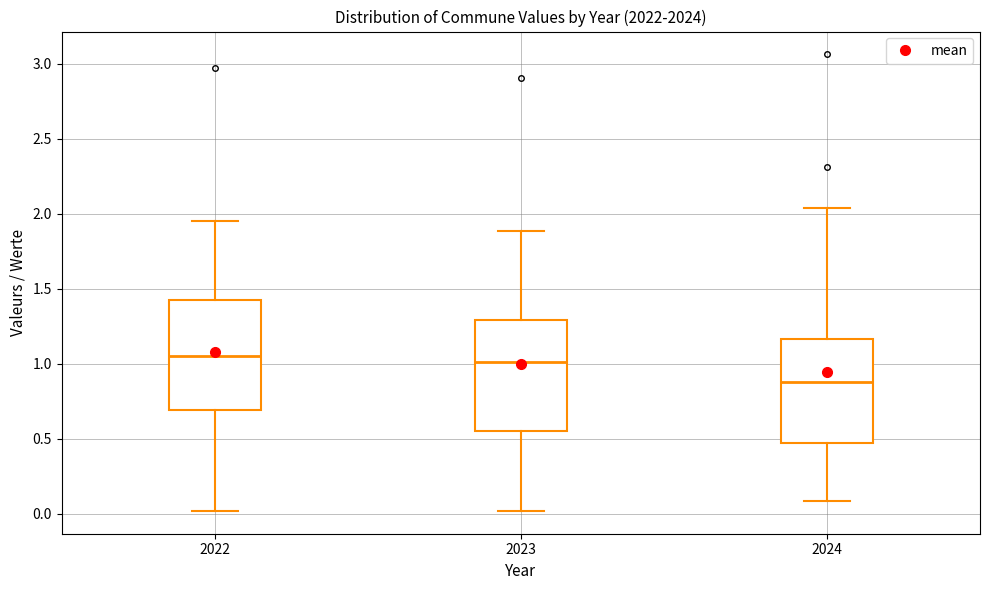

Where is the upper edge of the box at x = 2022 on the y-axis? The values are not printed on the chart, so give them approximately, as read against the axis.

1.40